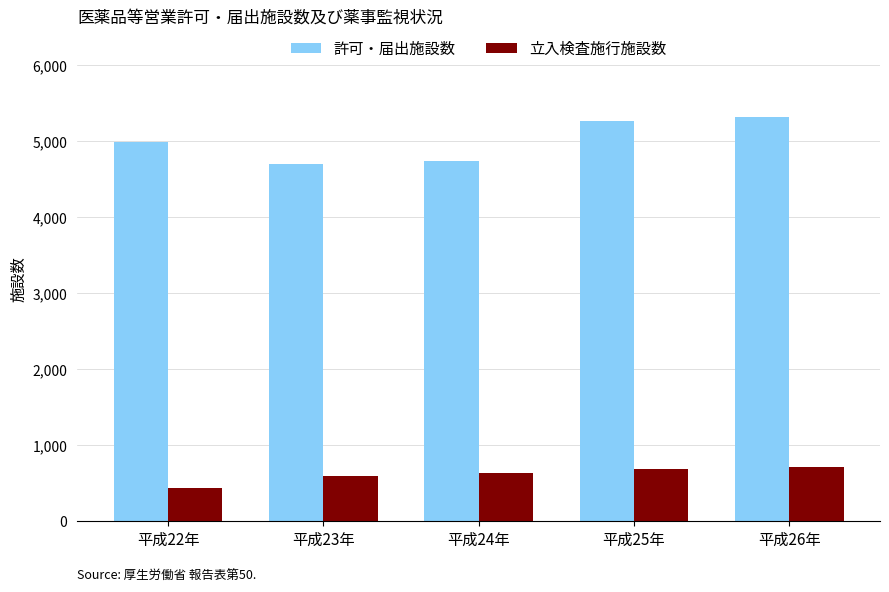

List the series in order of their overall mean, highest first.

許可・届出施設数, 立入検査施行施設数